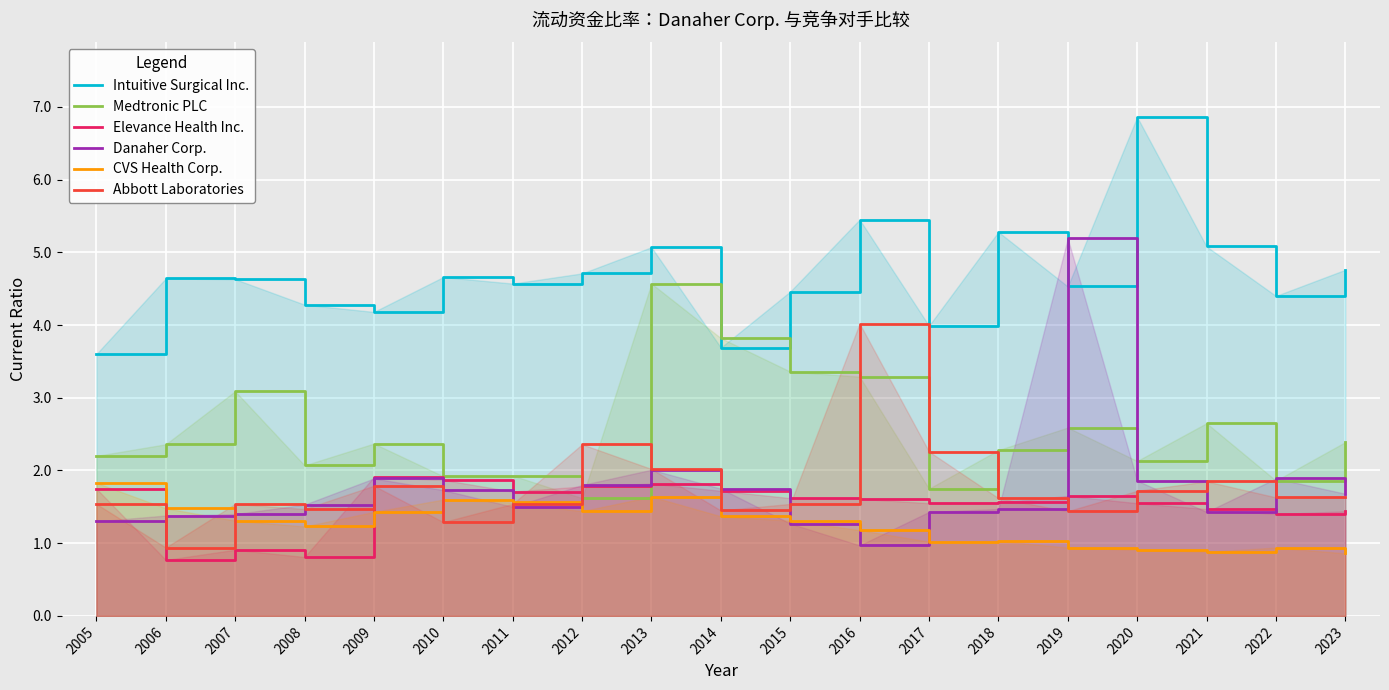

What is the difference between the highest and lowest values at 2006?

3.9